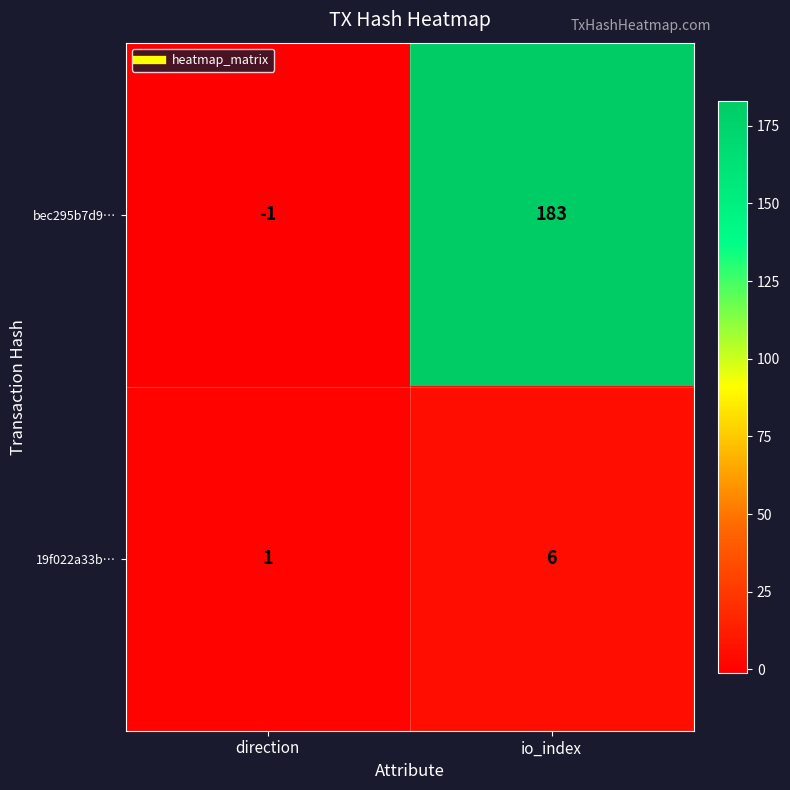

Between direction and io_index, which series saw the biggest shift?

bec295b7d9…